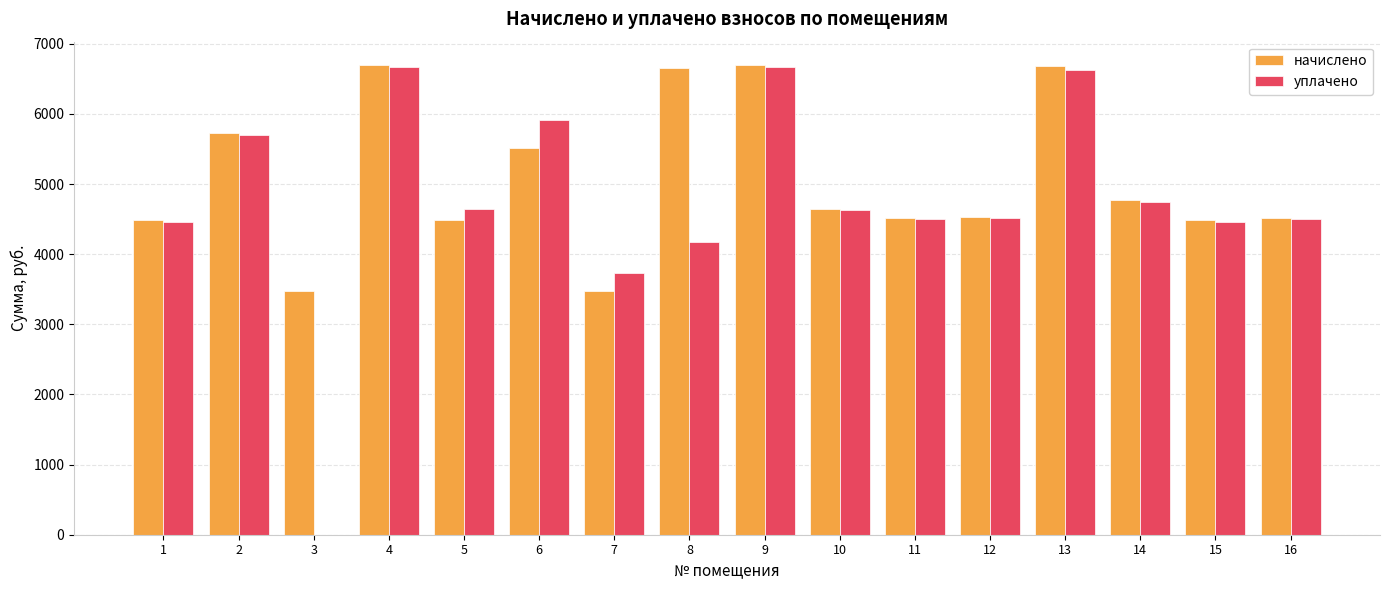

What is the total value across all series at 10?

9270.1